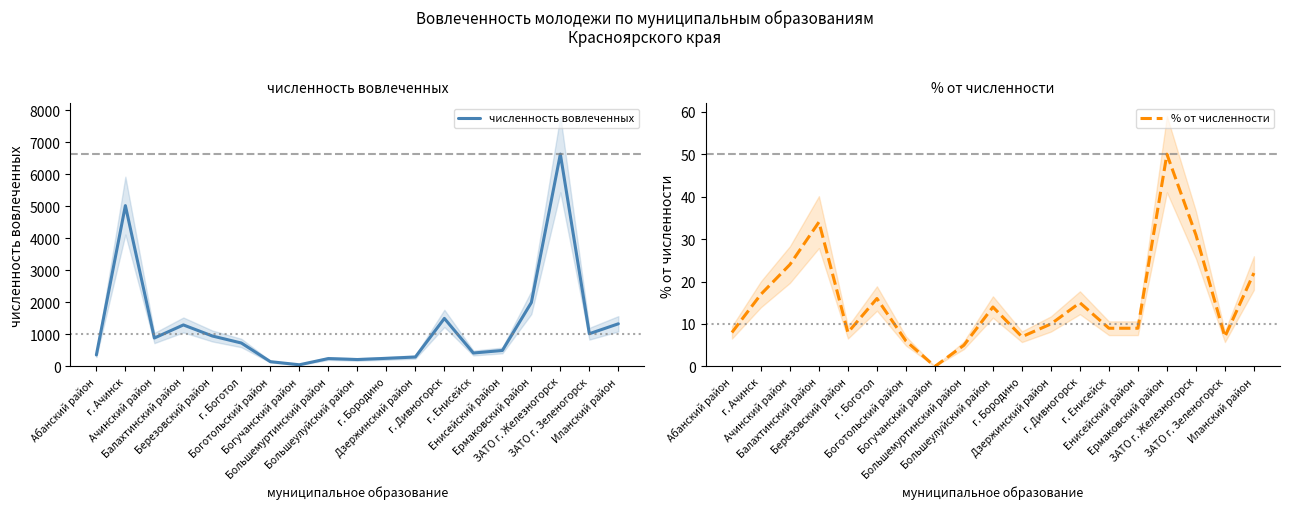

True or false: % от численности and численность вовлеченных cross at least once.

False